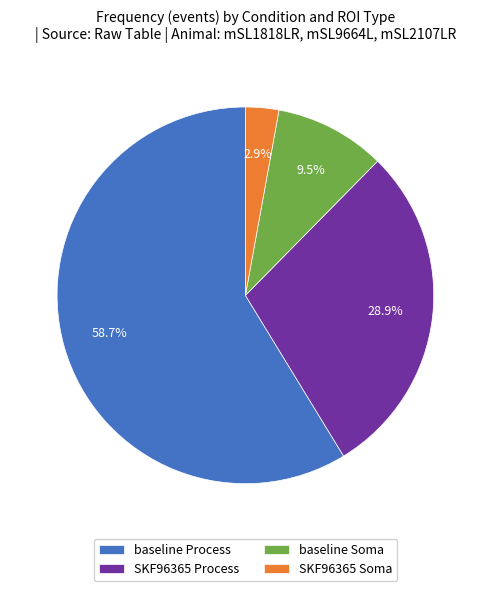

Is there a majority slice in this chart?

Yes